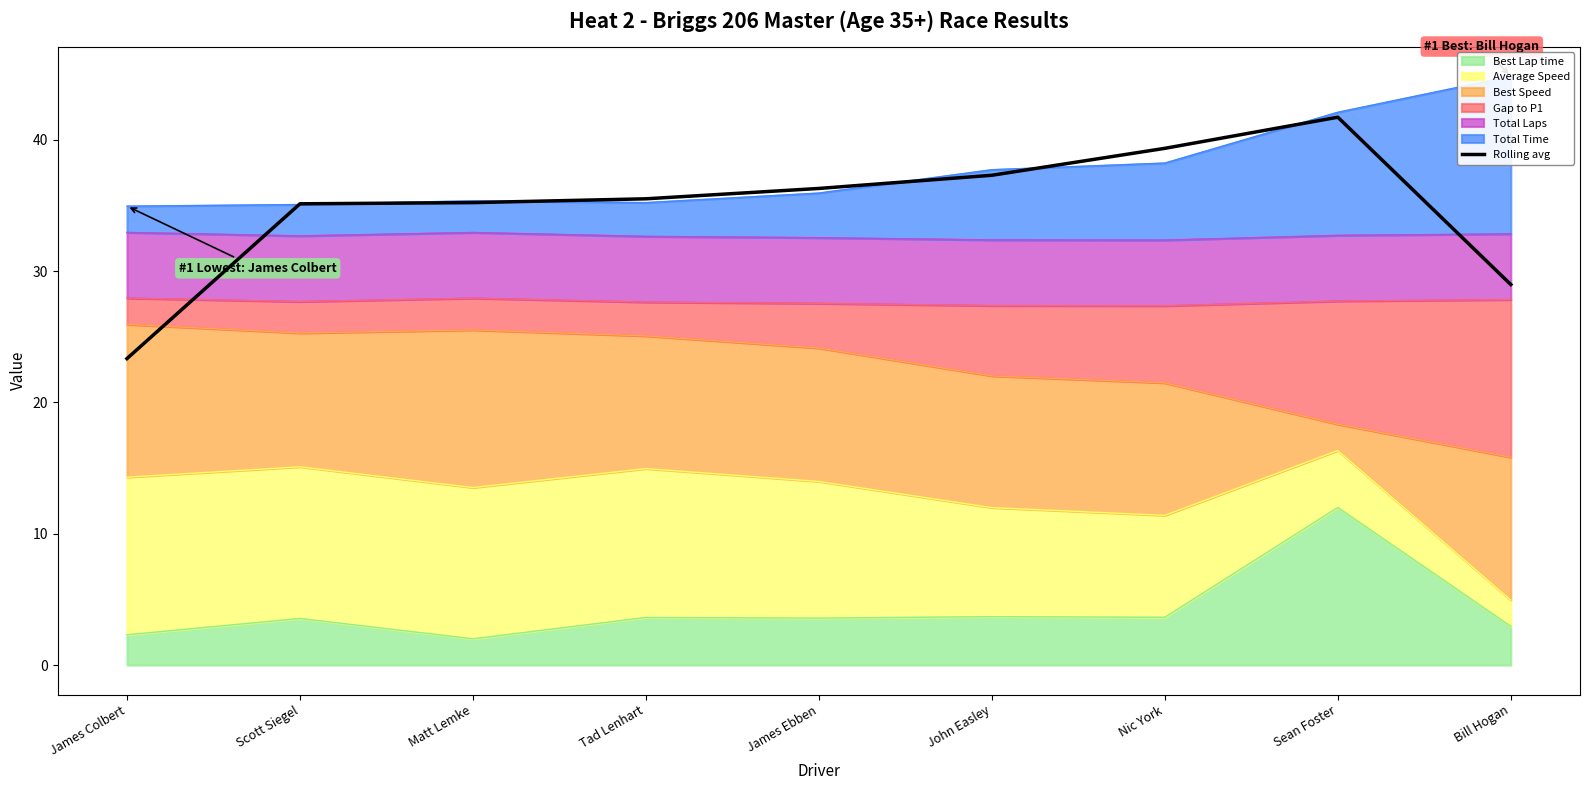

What is the sum of the values at Matt Lemke and John Easley?

72.5